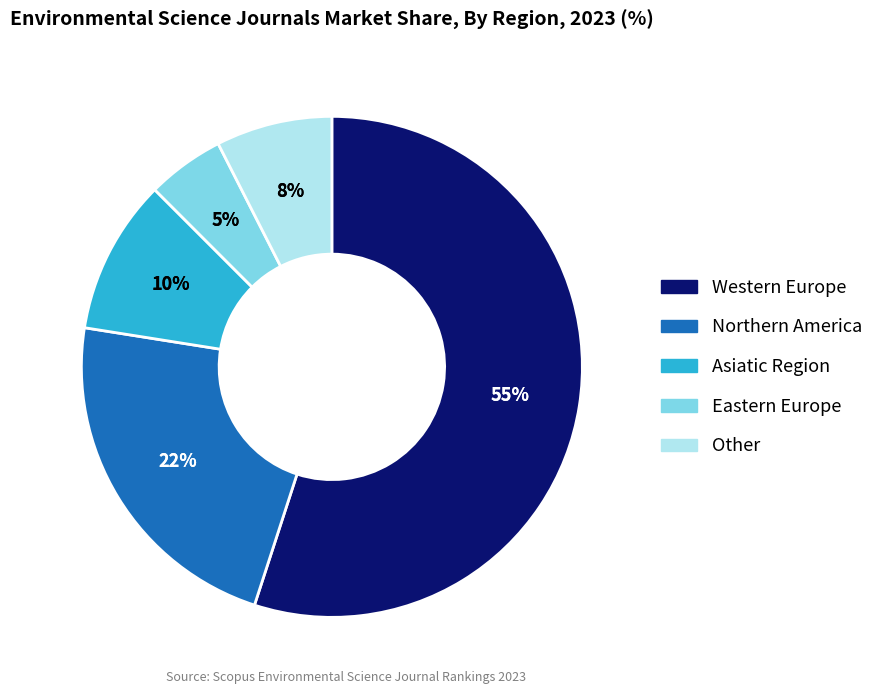

To the nearest percent, what is the combined percentage of Eastern Europe and Asiatic Region?

15%